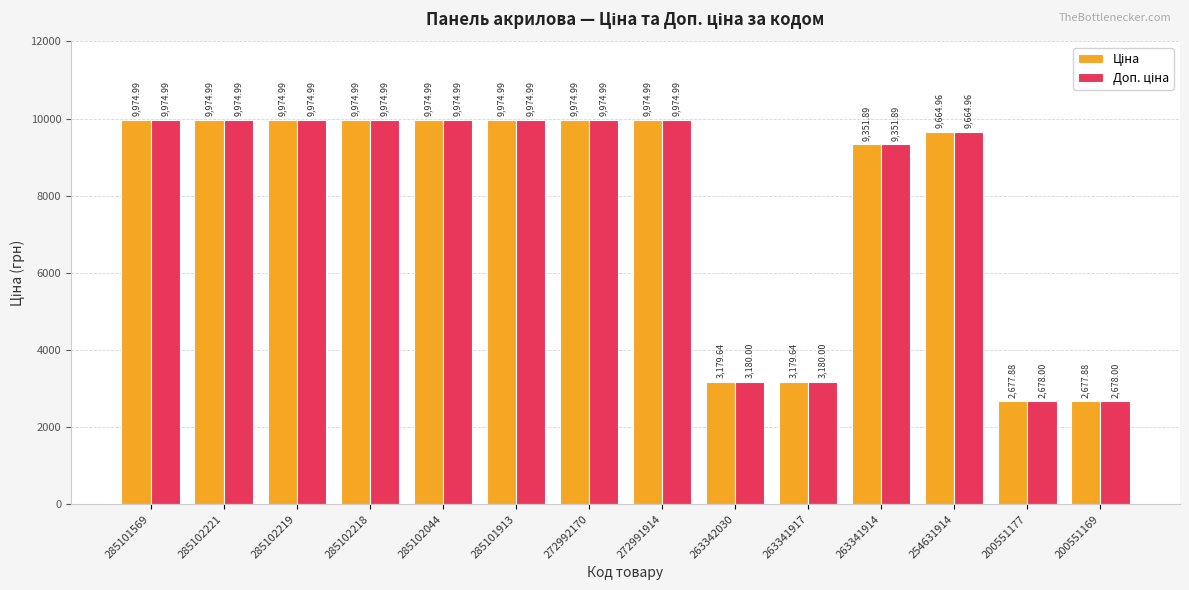

Are the bars grouped side by side (vs. stacked)?

Yes